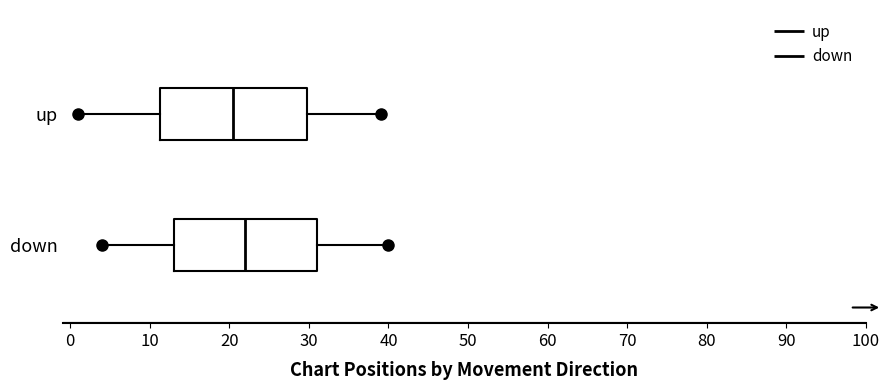

Reading bottom to top, read every box against the x-axis: the position of its median line, the range the box covers, and the ends of its whiskers. The values are not printed on the chart, so give them approximately, as read against the axis.

down: median 22, box 13 to 31, whiskers 4 to 40
up: median 21, box 11 to 30, whiskers 1 to 39